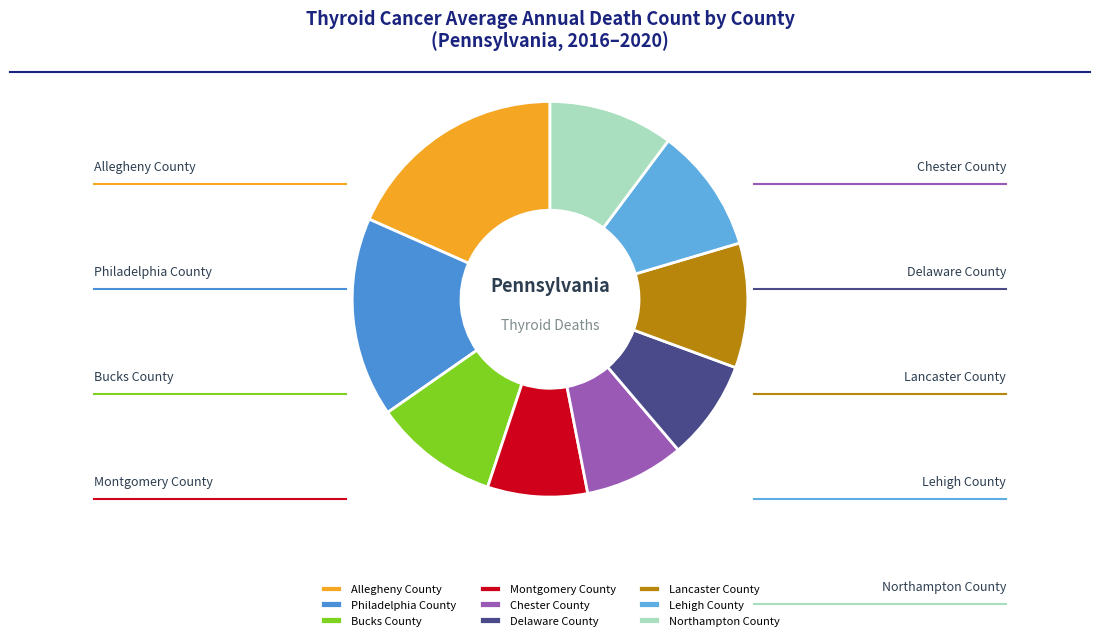

Does Bucks County account for over 50% of the chart?

No